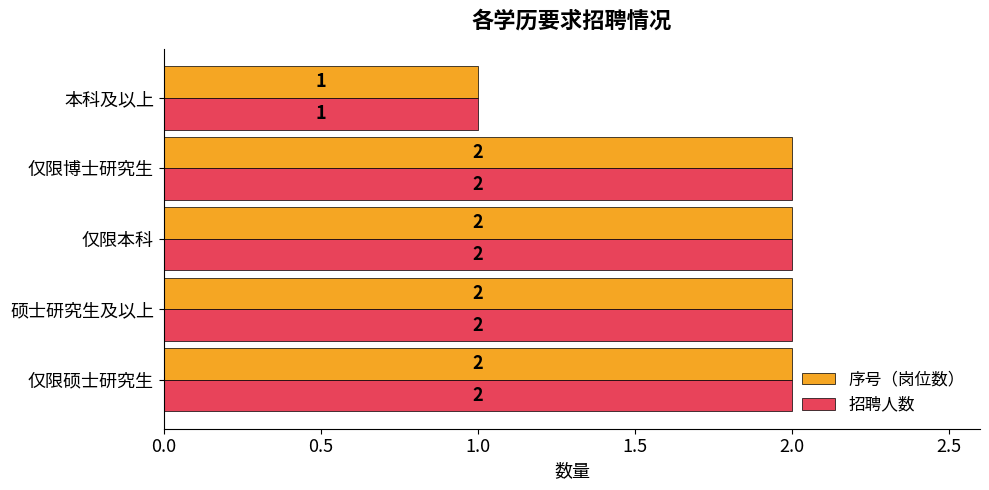

What is the highest value of the 招聘人数 series?

2